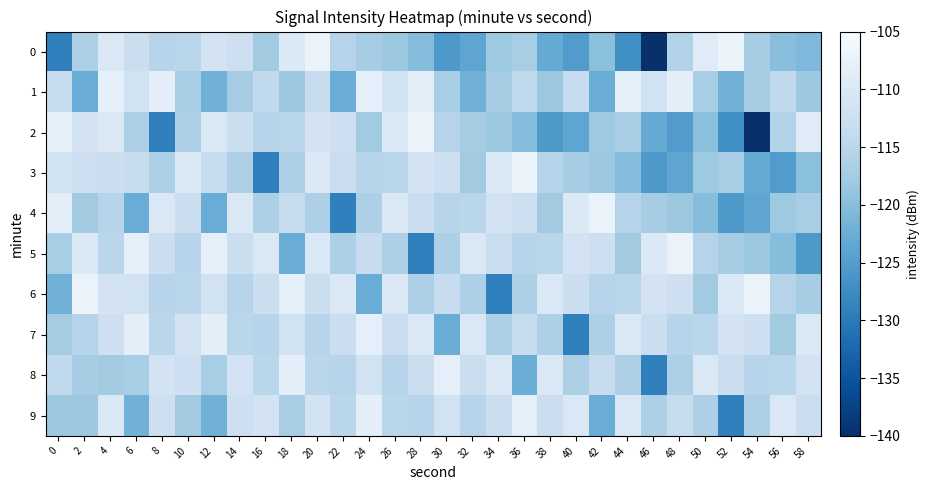

Which has a higher value, 42 or 0?

42